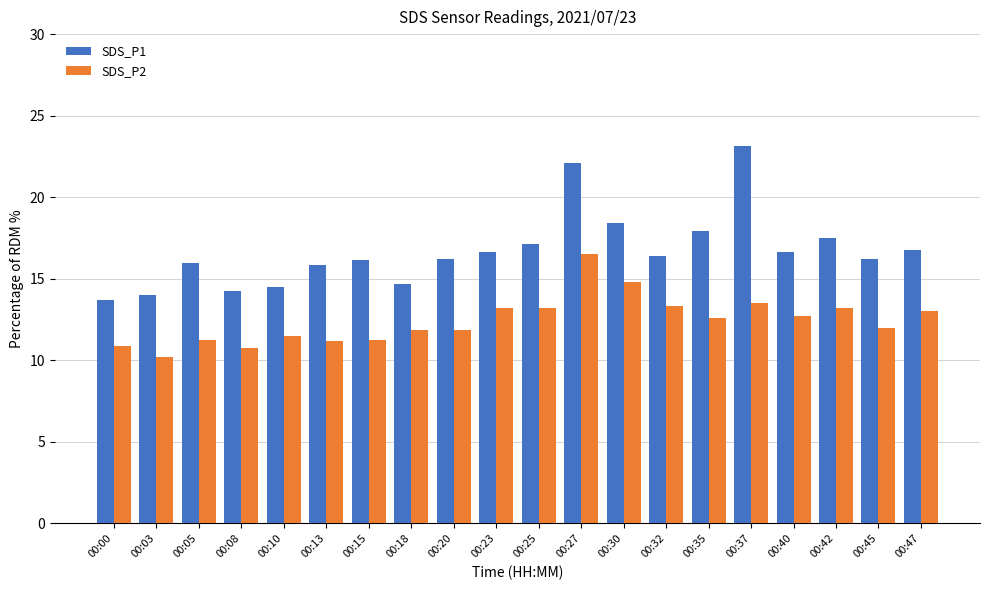

Is it true that SDS_P1 equals 14.7 at 00:18?

True